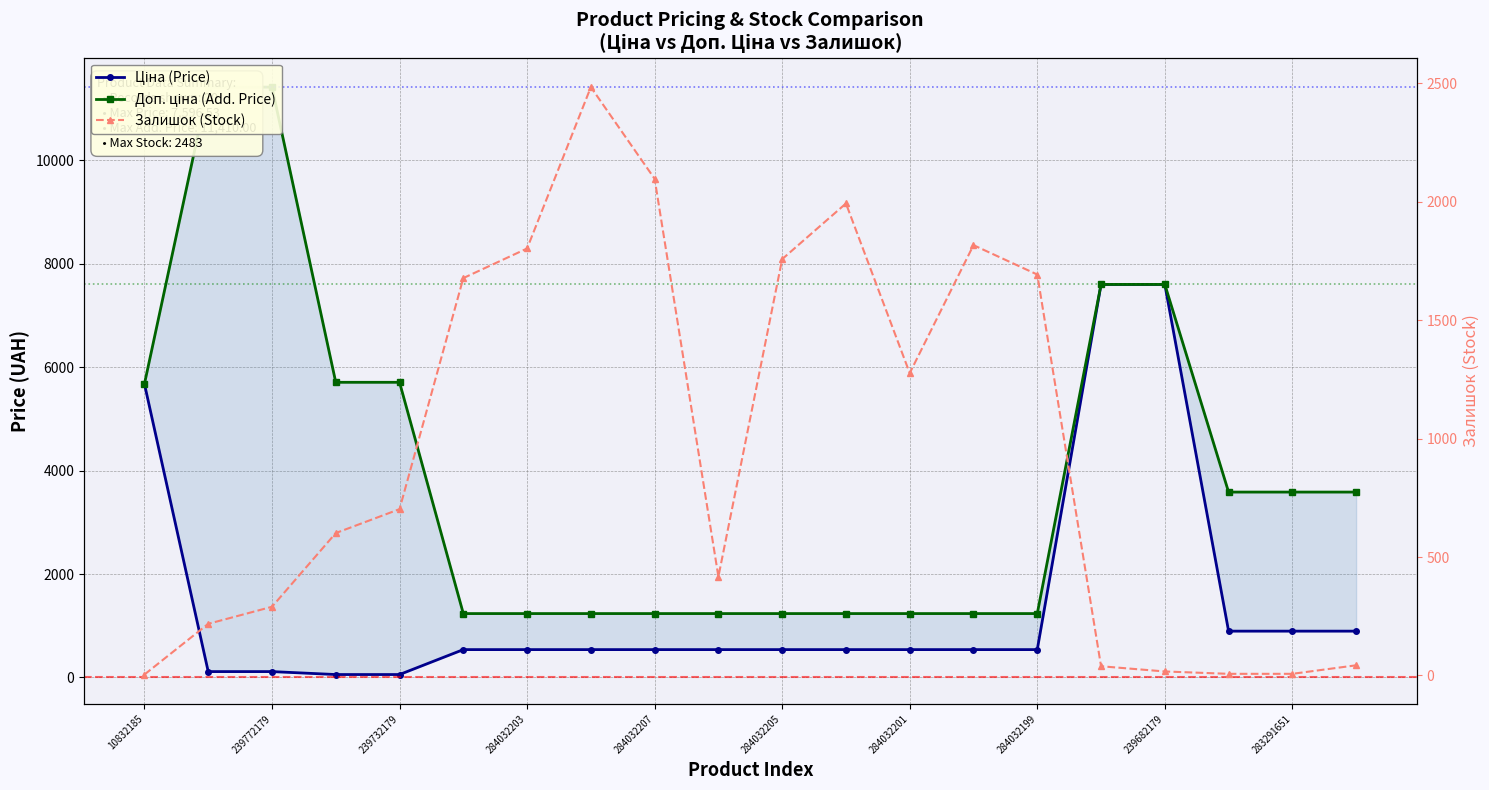

The Ціна (Price) series shows 10280.8 at 15. True or false?

False